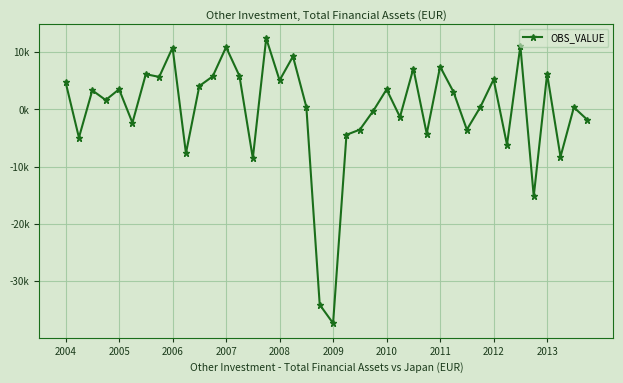

True or false: the data has more than 0 interior local peaks.

True